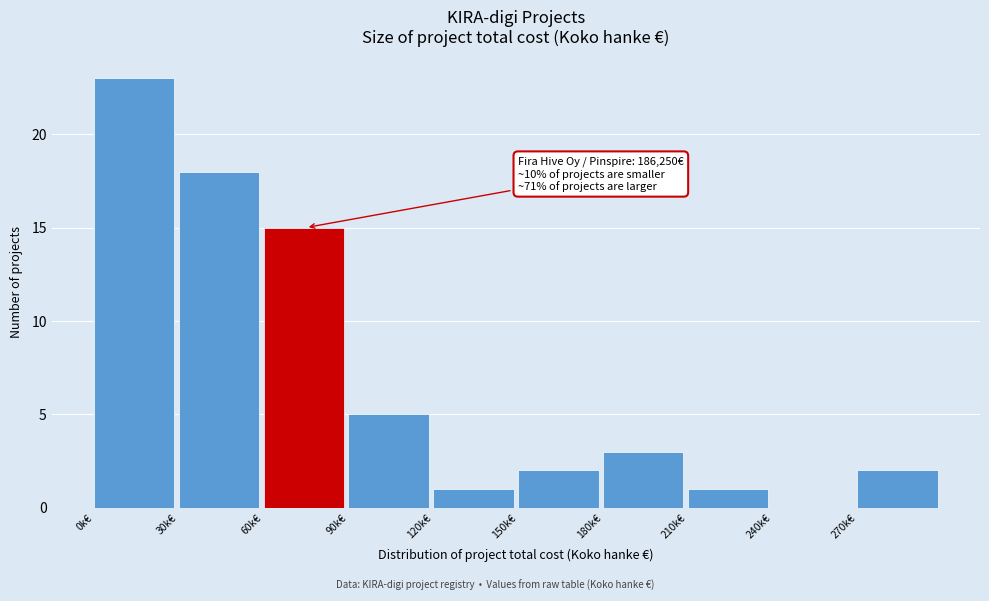

Reading left to right, transcribe all the data shown in this chart.

0k€=23	30k€=18	60k€=15	90k€=5	120k€=1	150k€=2	180k€=3	210k€=1	240k€=0	270k€=2